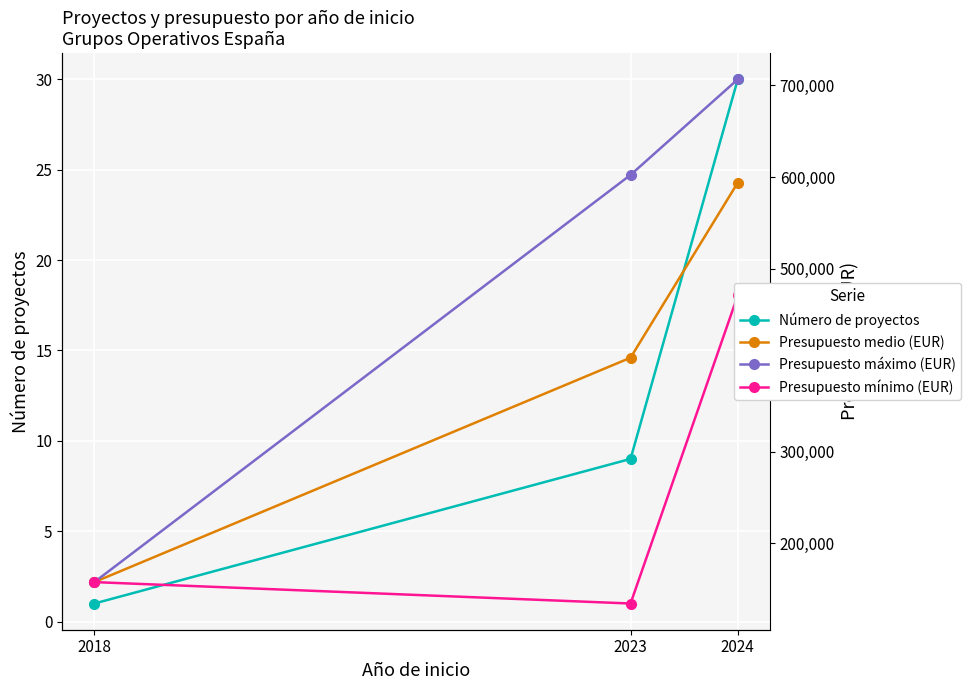

Is the value of Presupuesto medio (EUR) at 2024 greater than the value of Presupuesto mínimo (EUR) at 2018?

Yes